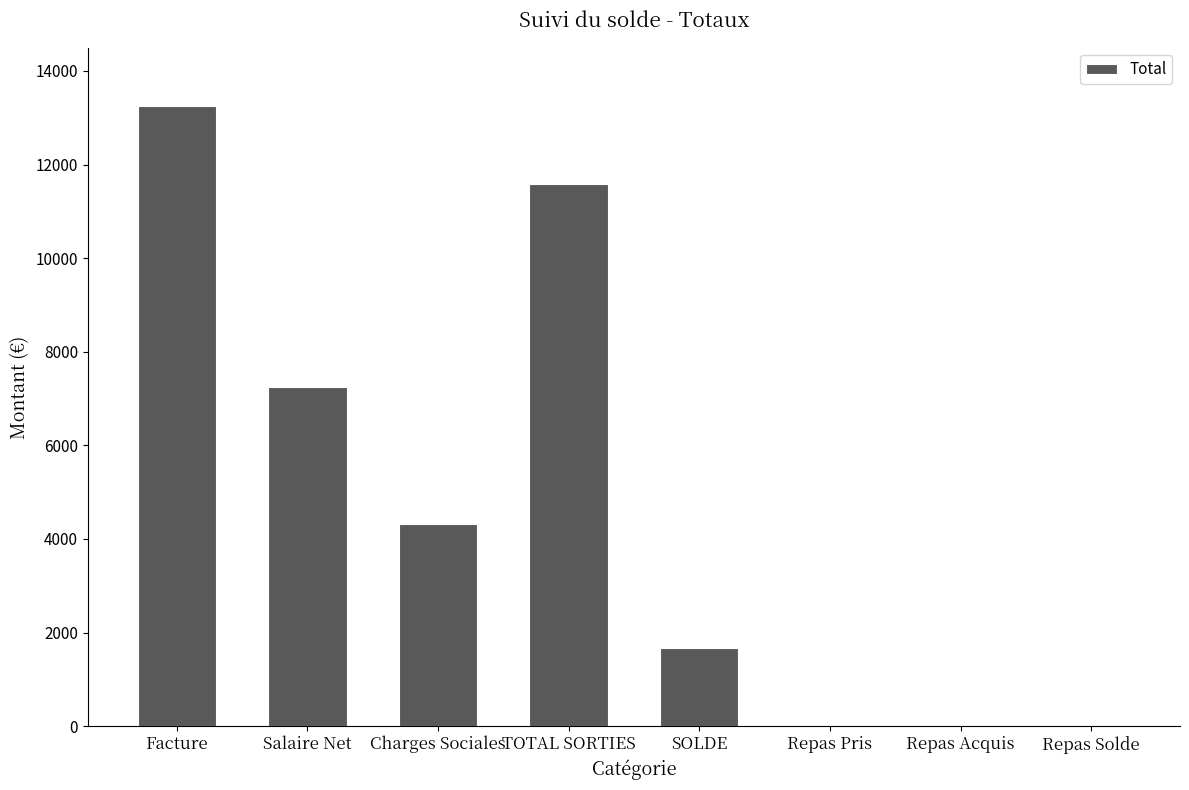

What is the sum of all values?

38127.0